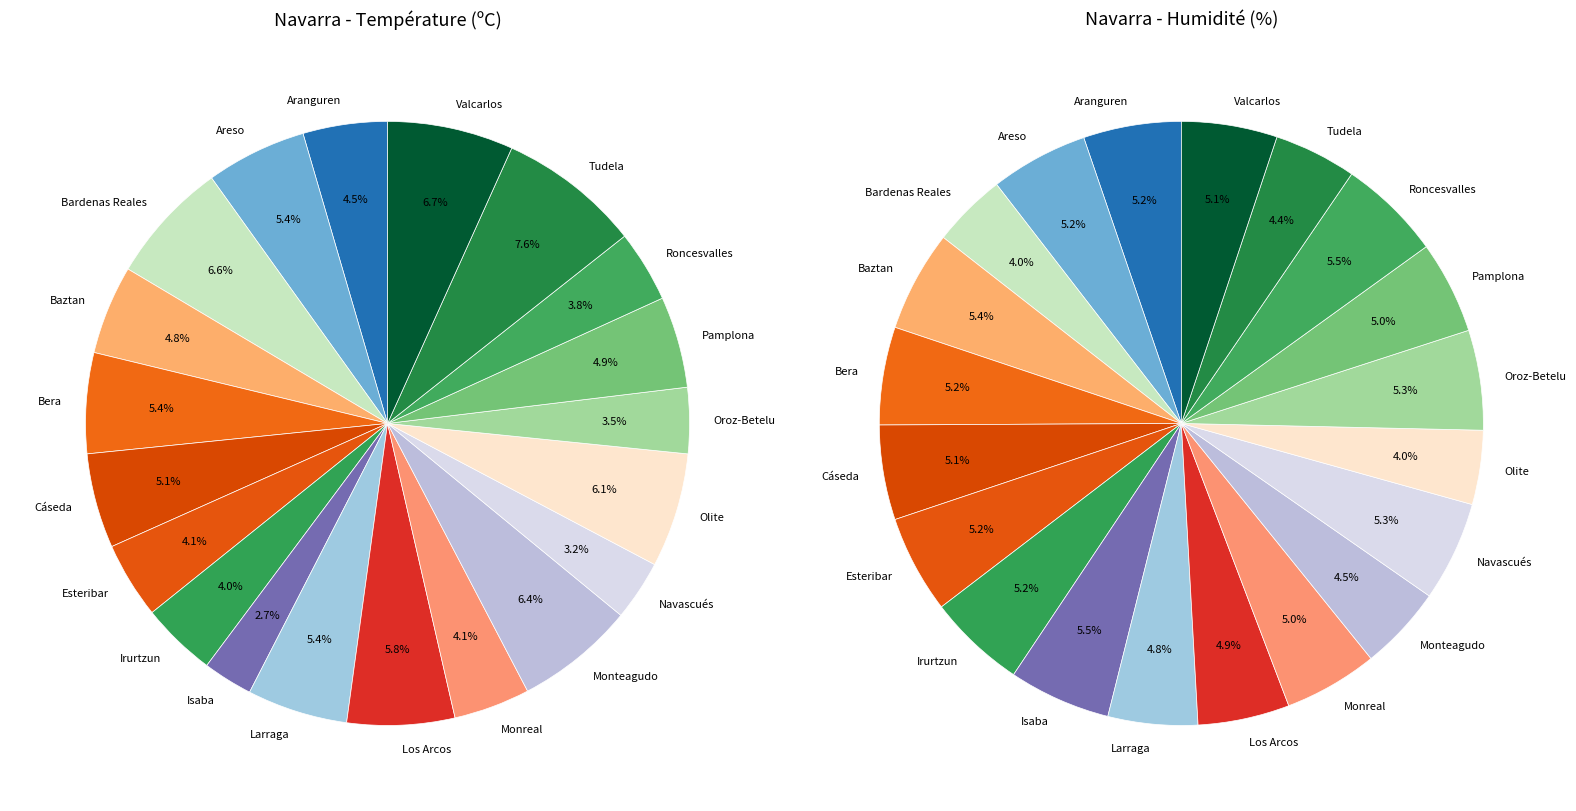

Does Aranguren represent more than half of the total?

No